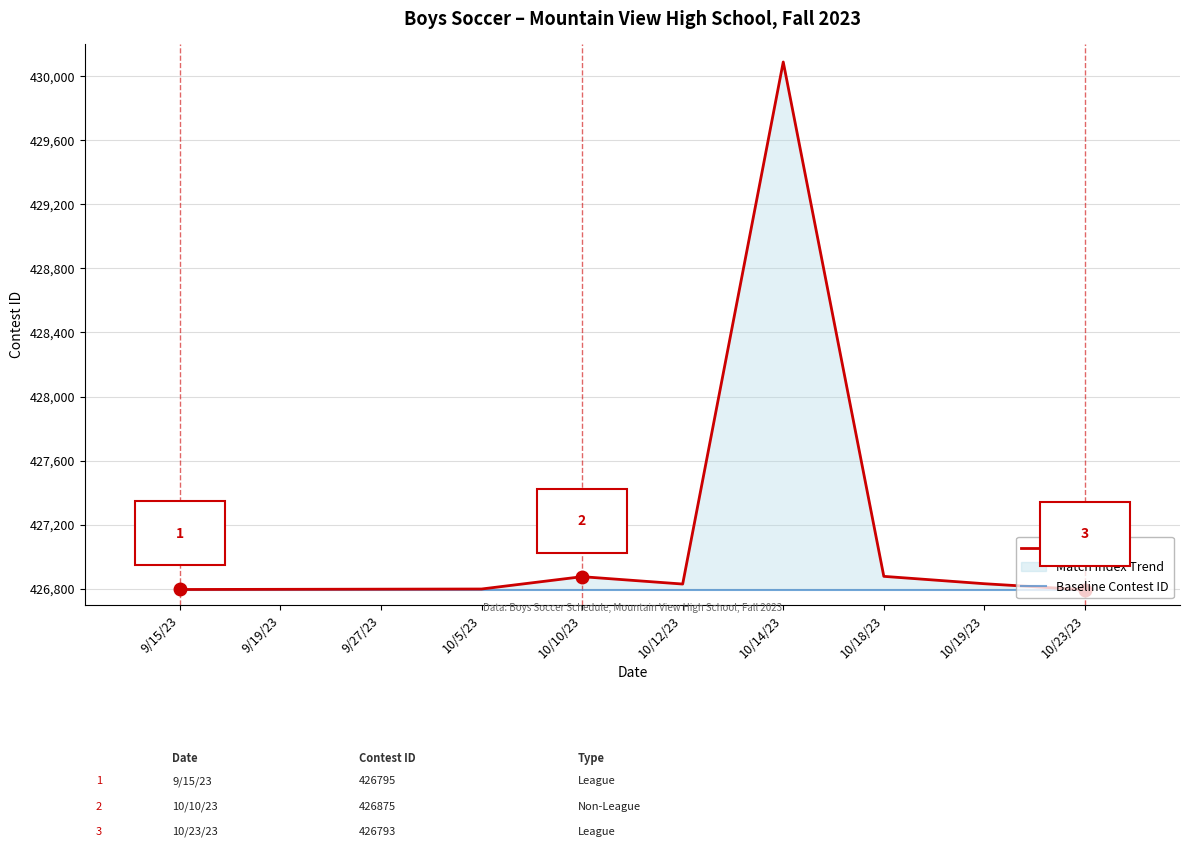

At 10/5/23, list the series in order from largest to smallest.

Contest ID, Baseline Contest ID